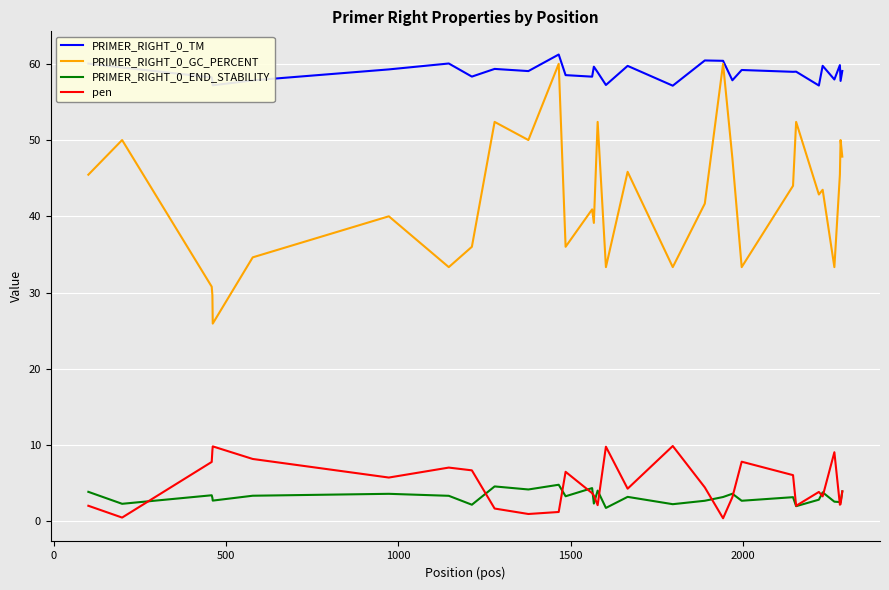

What is the highest value of the PRIMER_RIGHT_0_GC_PERCENT series?

60.0